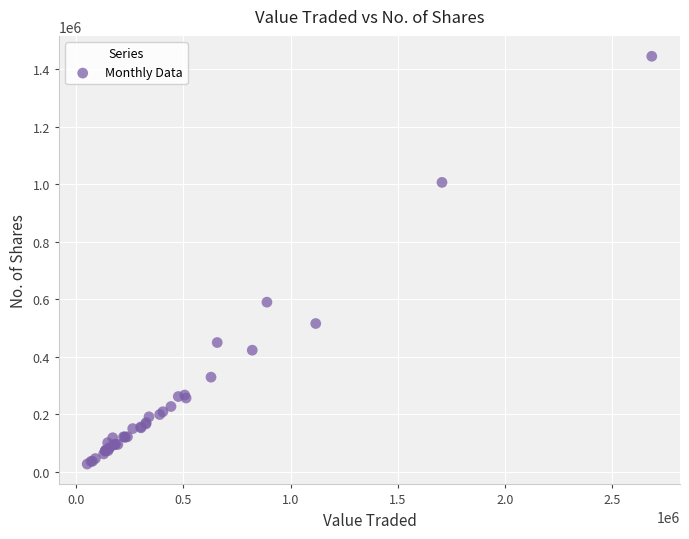

What Y value in the scatter plot is closest to 736262?

590112